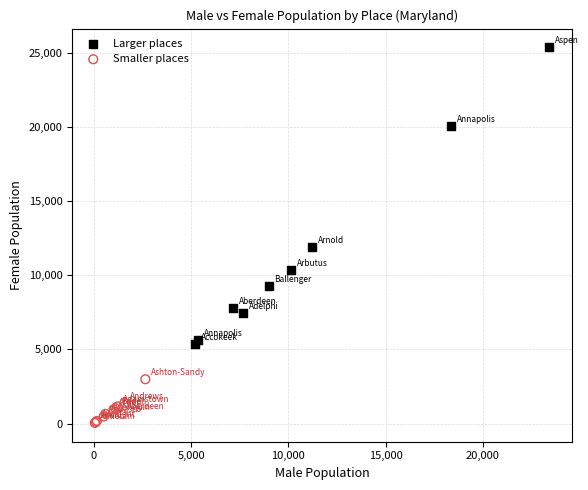

Which series has the widest spread of Y values?

Larger places